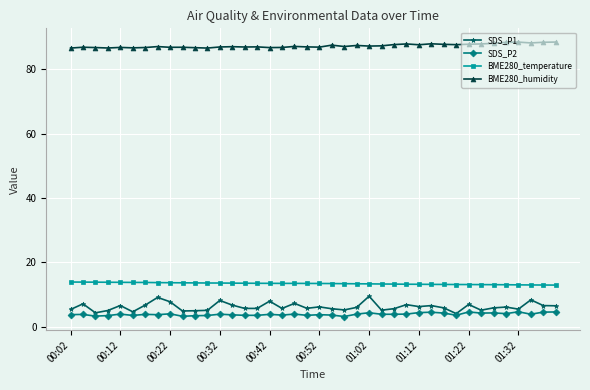

True or false: BME280_temperature and SDS_P2 intersect in this chart.

False